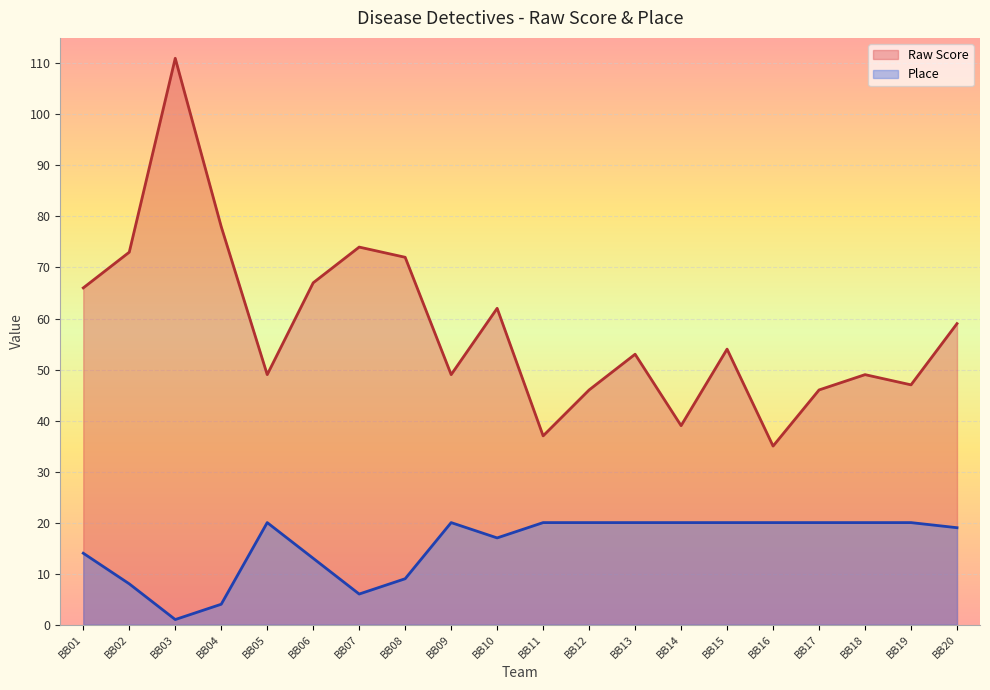

What is the sum of the Raw Score values at BB19 and BB13?

100